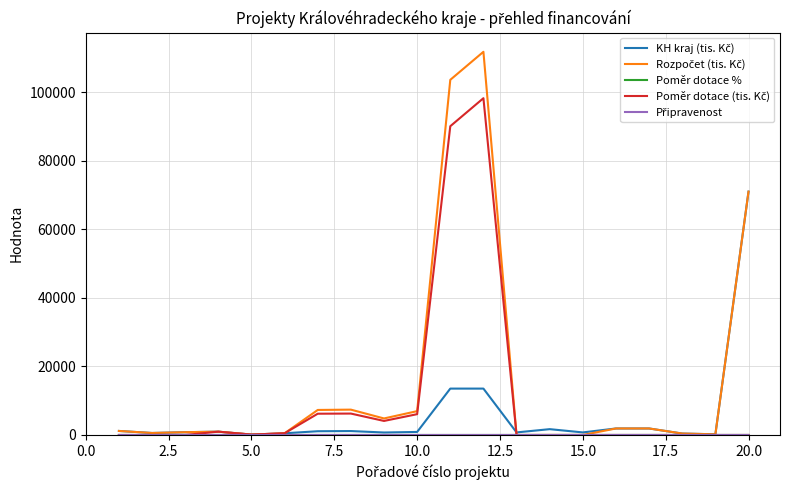

Does the chart display data point markers on the line(s)?

No